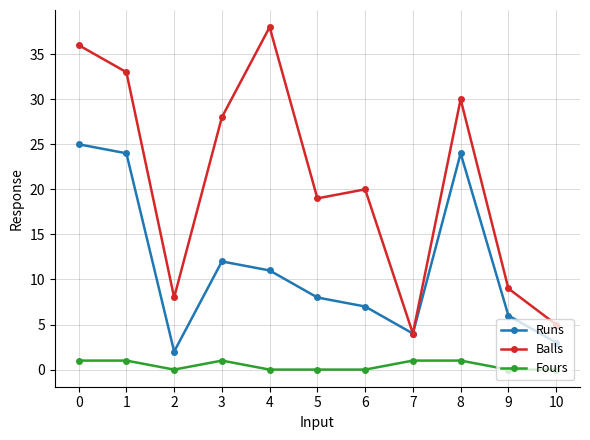

How many lines are shown in the chart?

3